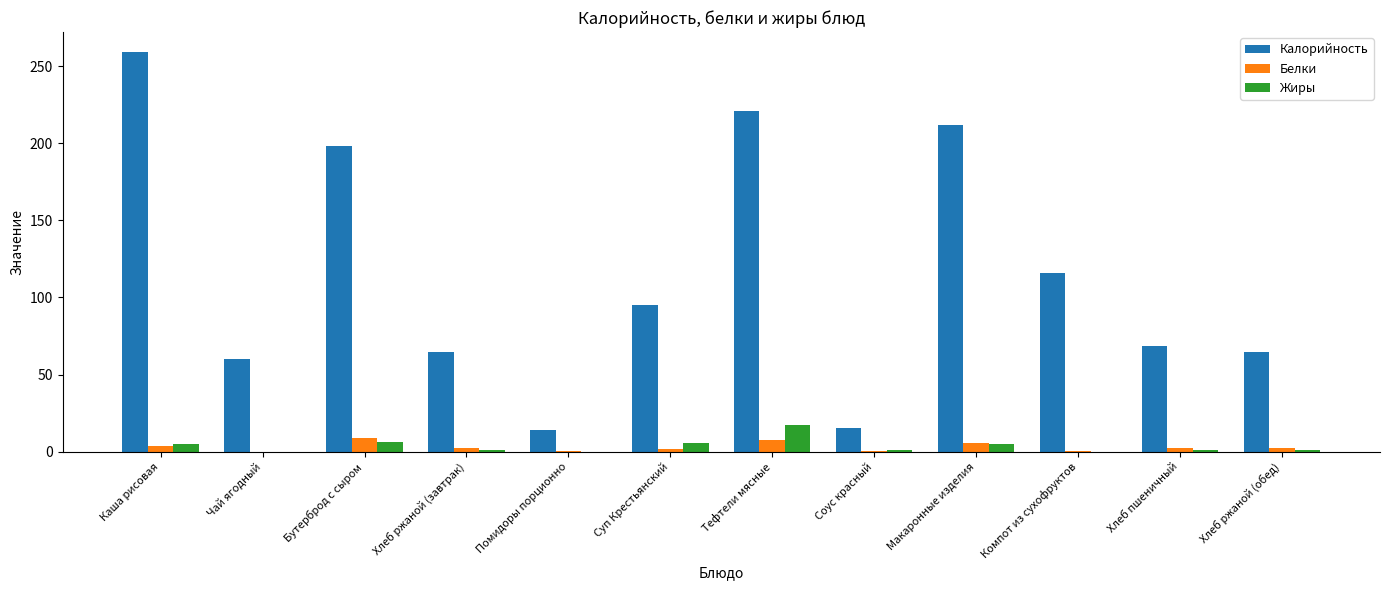

How many data points does each series have?

12